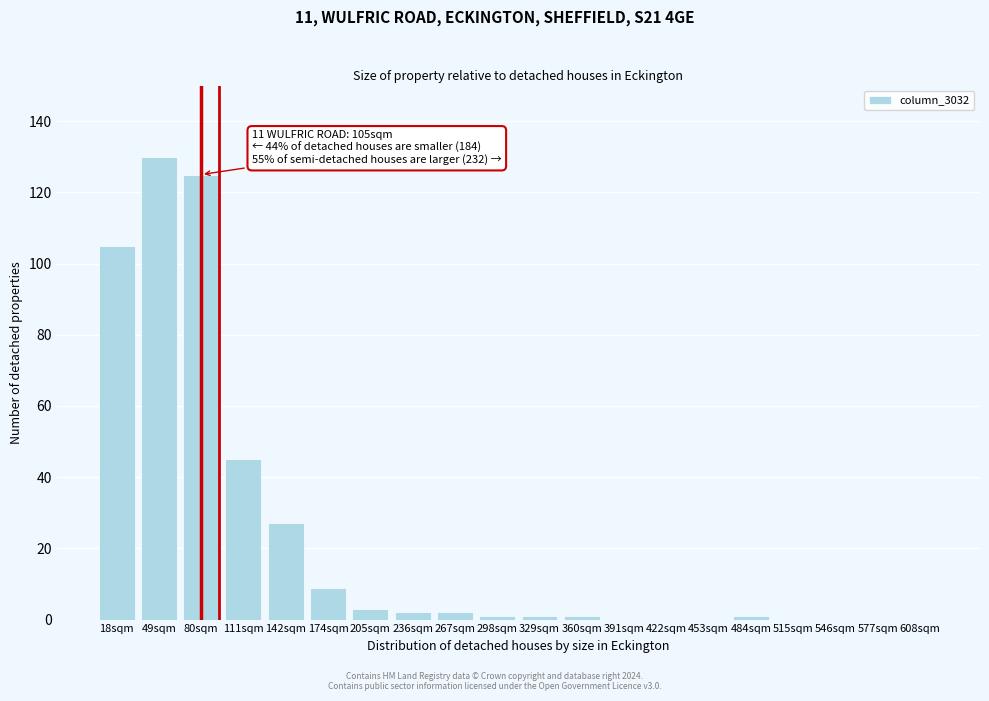

Reading right to left, transcribe all the data shown in this chart.

608sqm=0	577sqm=0	546sqm=0	515sqm=0	484sqm=1	453sqm=0	422sqm=0	391sqm=0	360sqm=1	329sqm=1	298sqm=1	267sqm=2	236sqm=2	205sqm=3	174sqm=9	142sqm=27	111sqm=45	80sqm=125	49sqm=130	18sqm=105